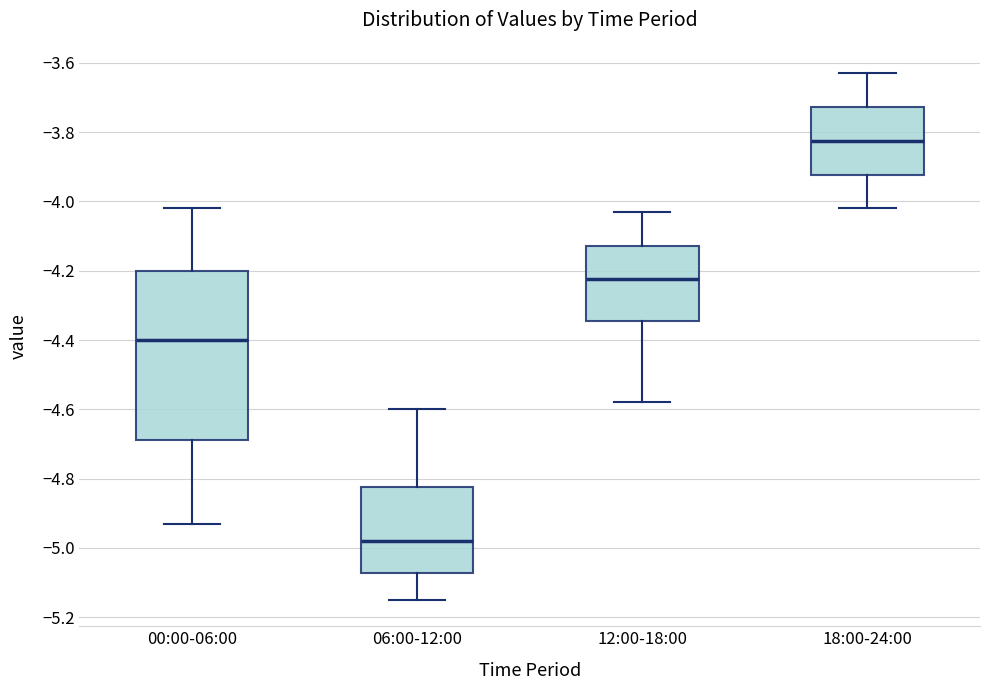

Comparing the boxes themselves (not the whiskers), which one is the tallest?

00:00-06:00